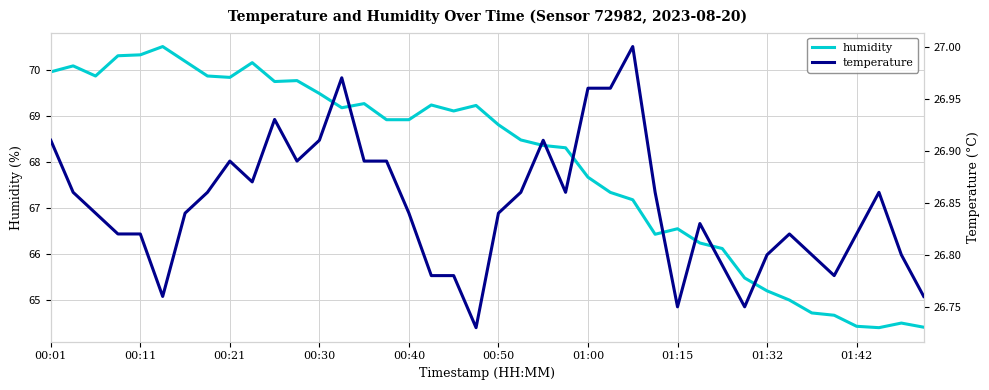

What is the smallest value displayed?

26.7